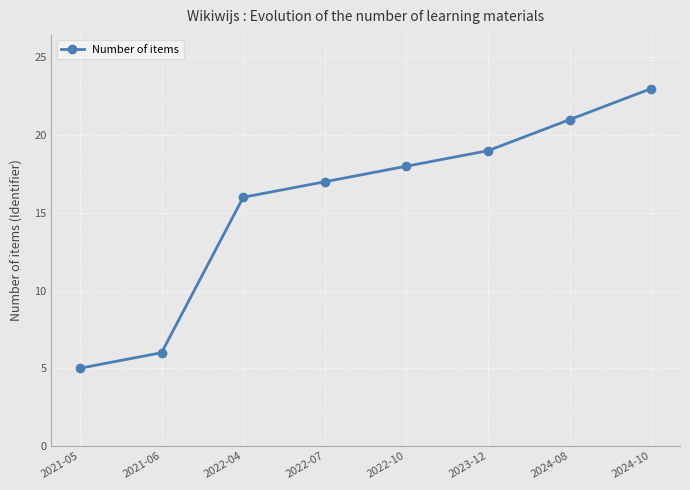

What is the label of the 8th point from the right?

2021-05